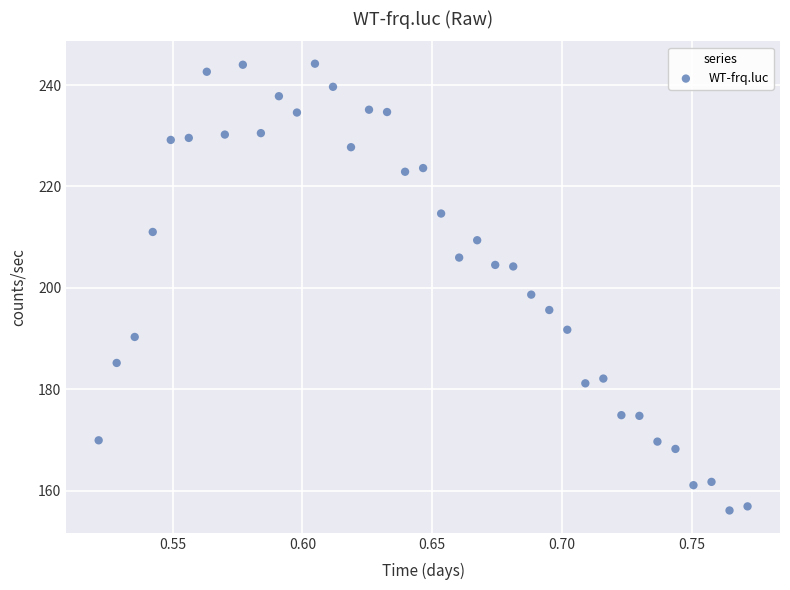

What Y value in the scatter plot is closest to 200?

198.6